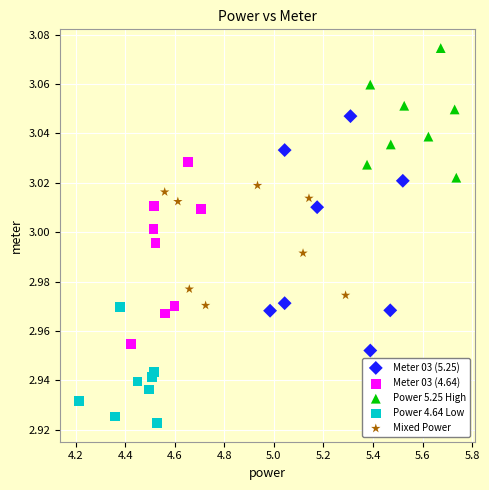

Which series contains the lowest Y value?

Power 4.64 Low